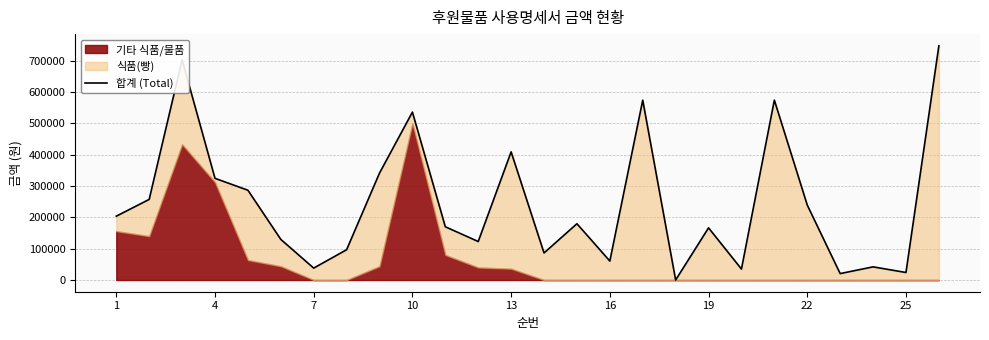

Where does the data first go above 179700?

1